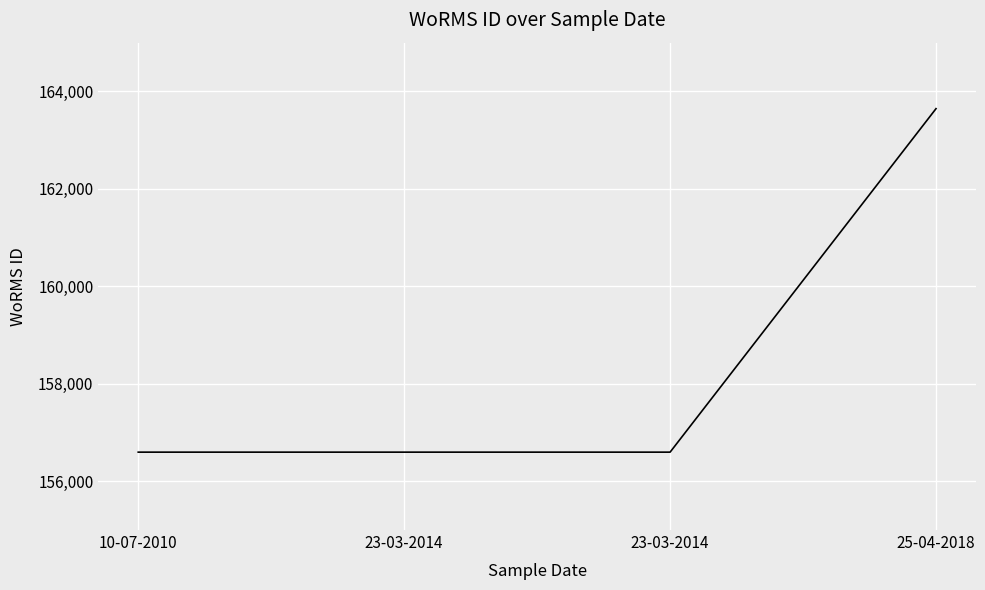

At which category does the chart reach its minimum across all series?

10-07-2010